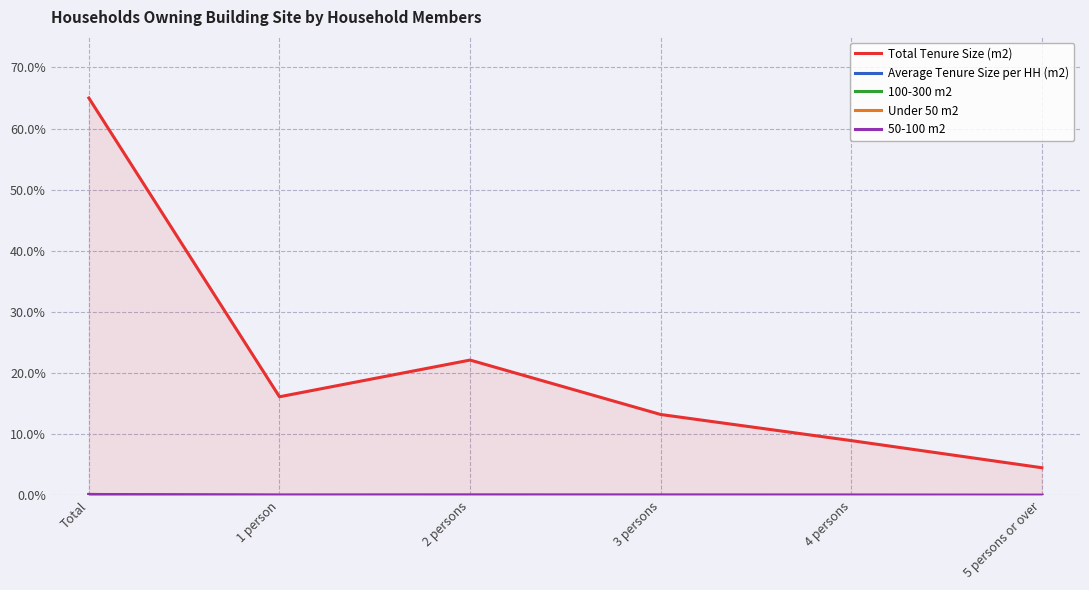

Between 5 persons or over and Total, which is larger?

Total